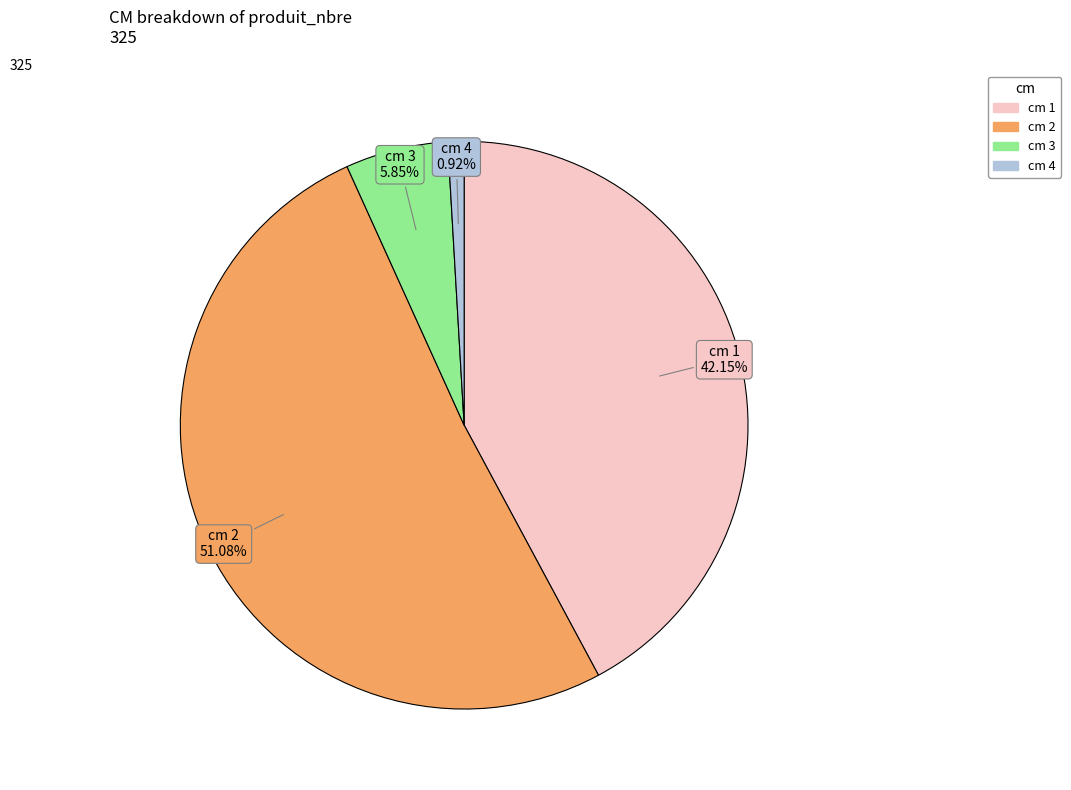

Is there a majority slice in this chart?

Yes